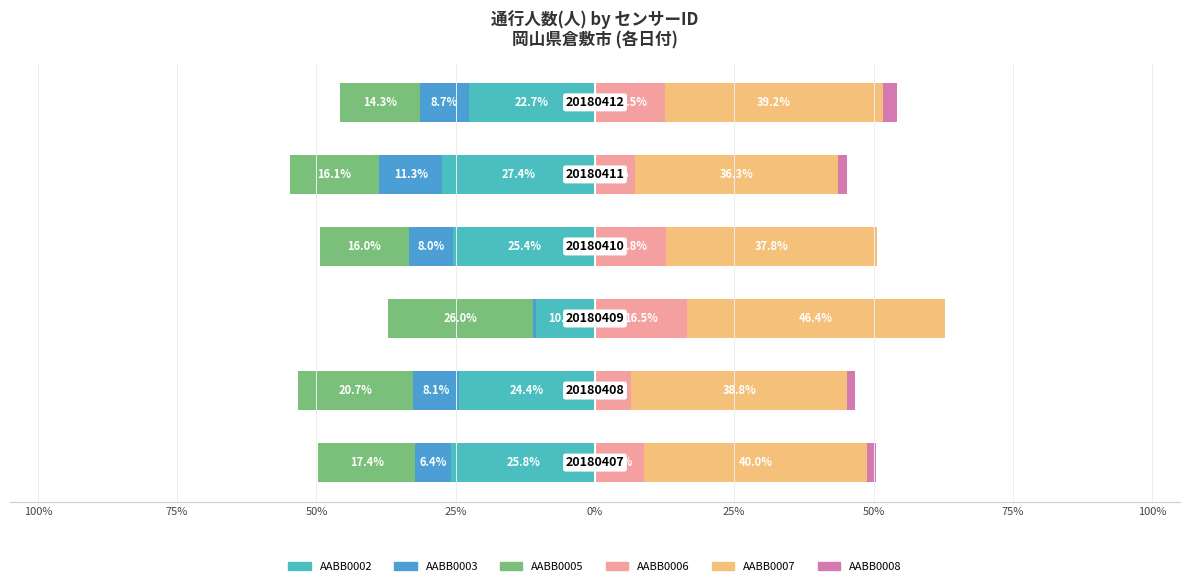

What is the smallest value displayed?

-27.4